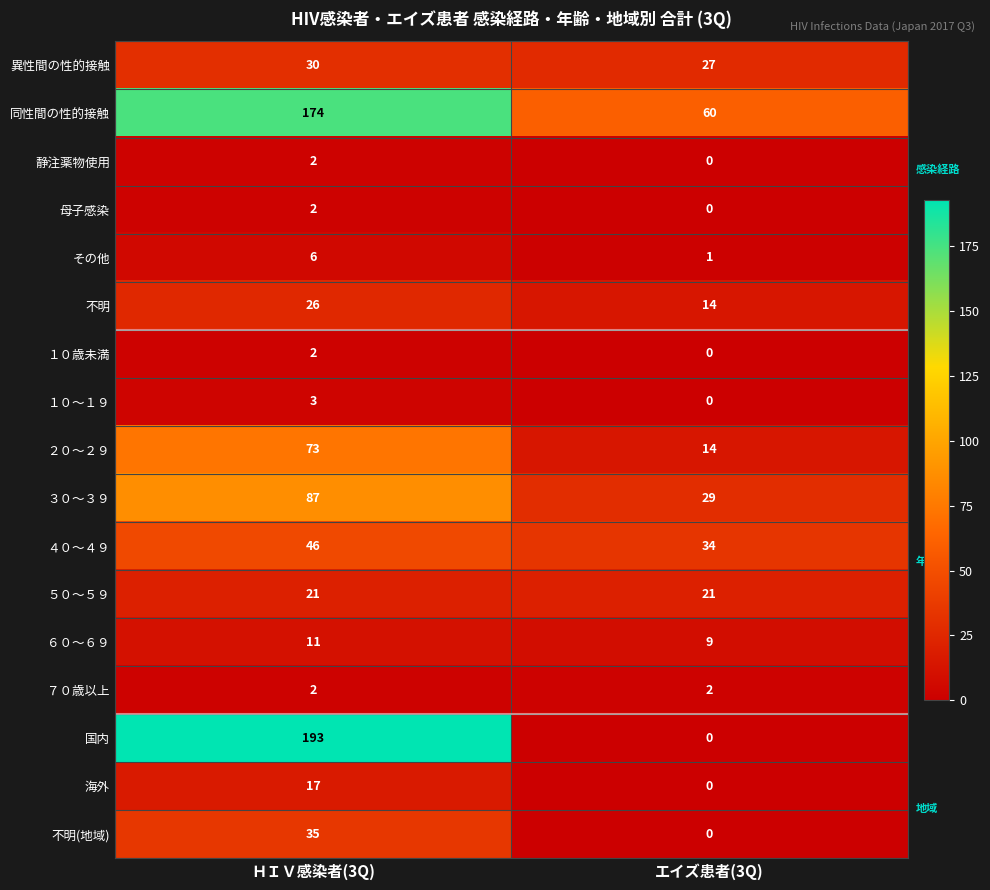

What is the total value across all series at エイズ患者(3Q)?

211